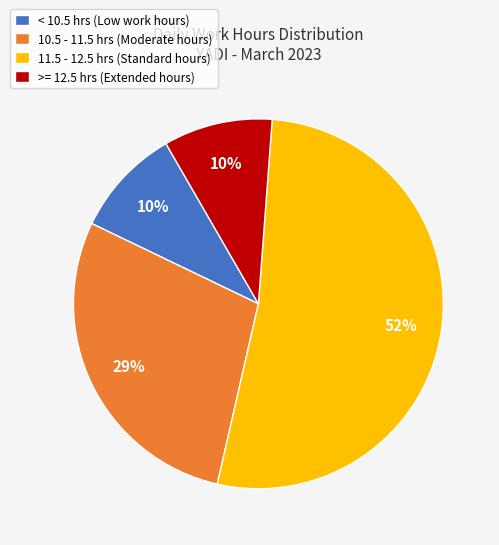

Is the sum of 10.5 - 11.5 hrs (Moderate hours) and < 10.5 hrs (Low work hours) greater than half?

No